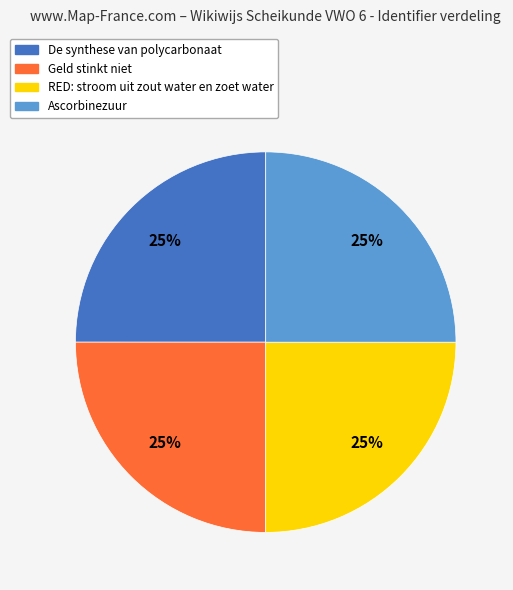

To the nearest percent, what percentage of the pie is Ascorbinezuur?

25%